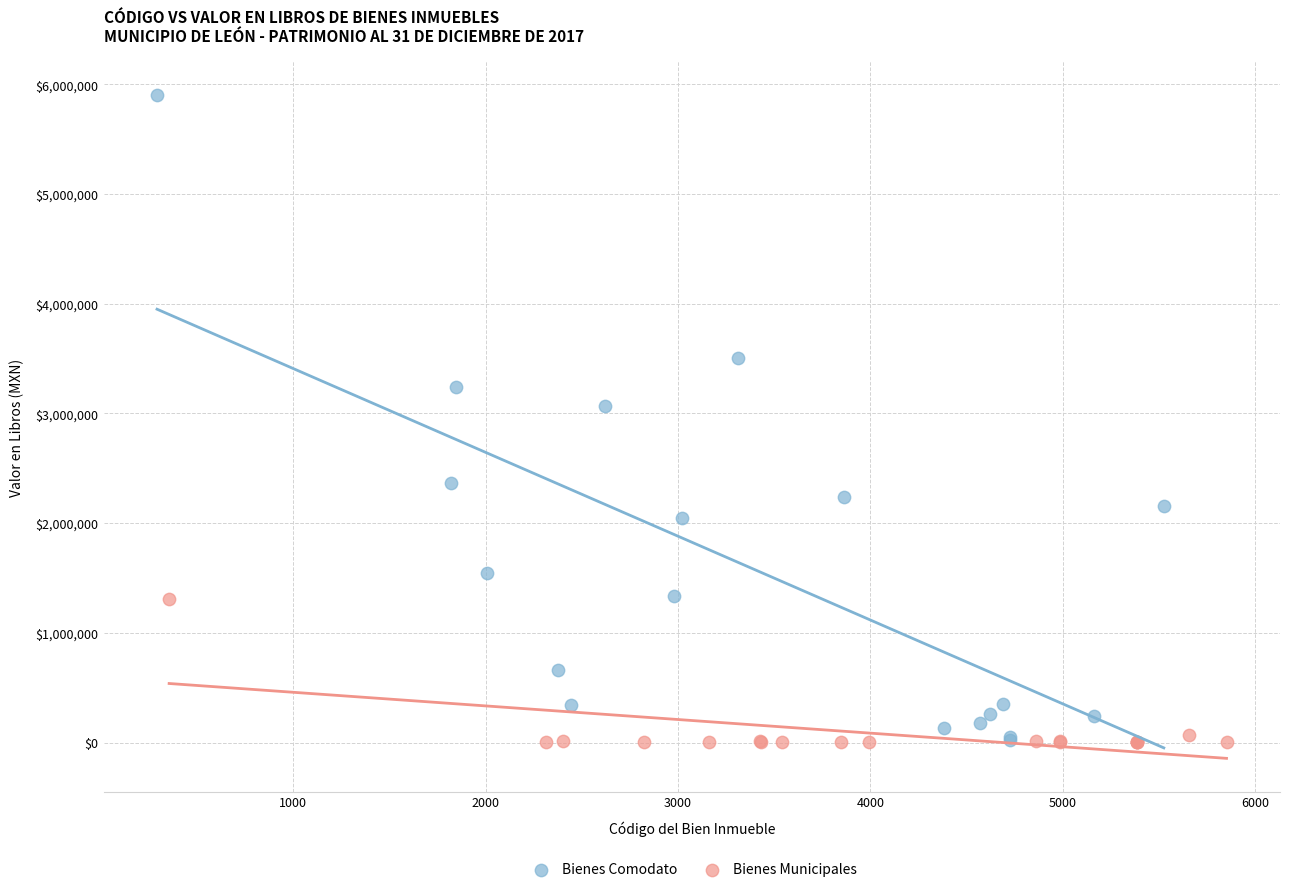

Which series contains the highest Y value?

Bienes Comodato